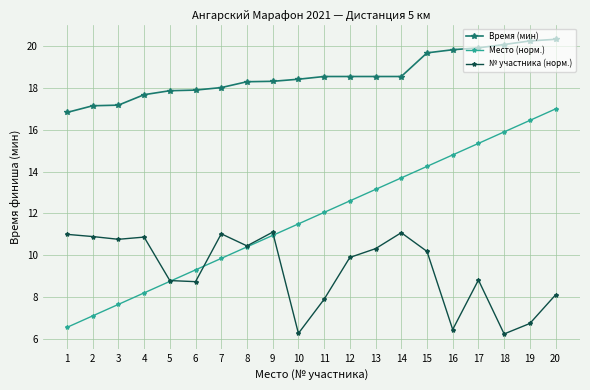

How many lines are shown in the chart?

3